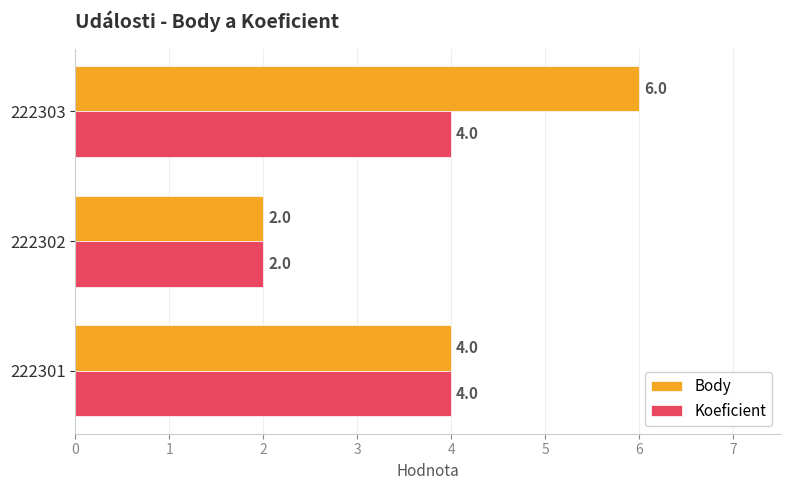

Which series has the largest range (max minus min)?

Body